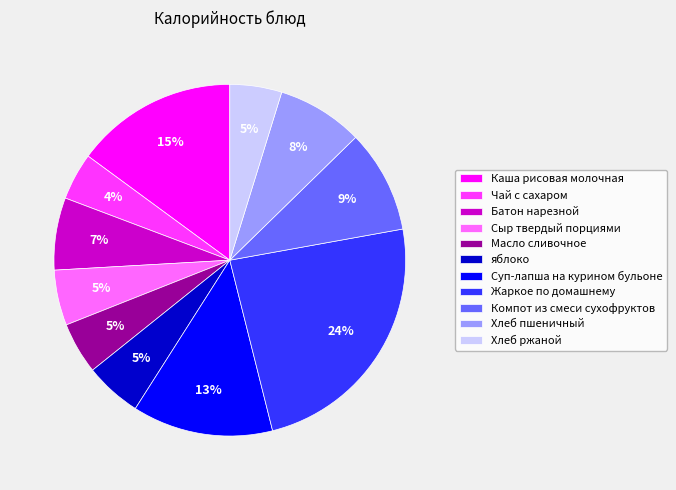

To the nearest percent, what is the average slice percentage?

9%